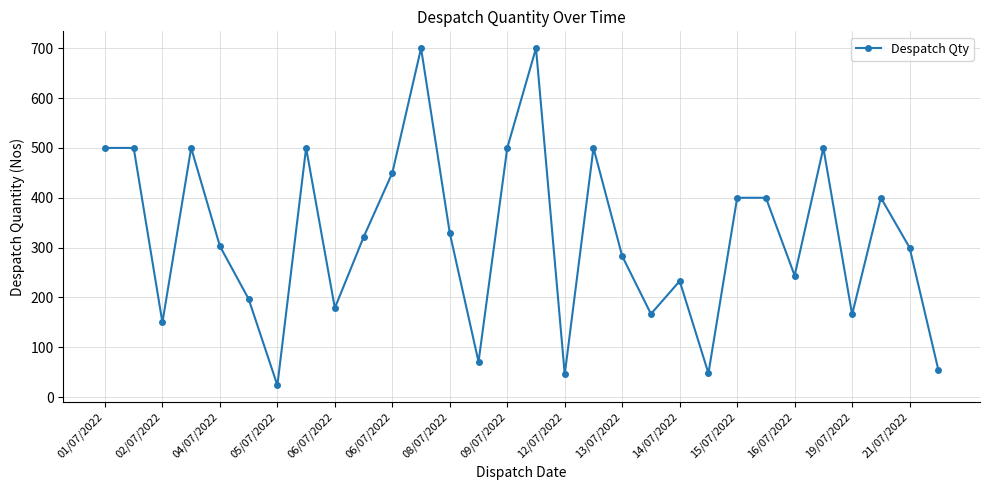

True or false: there are more than 0 points higher than both neighbors.

True